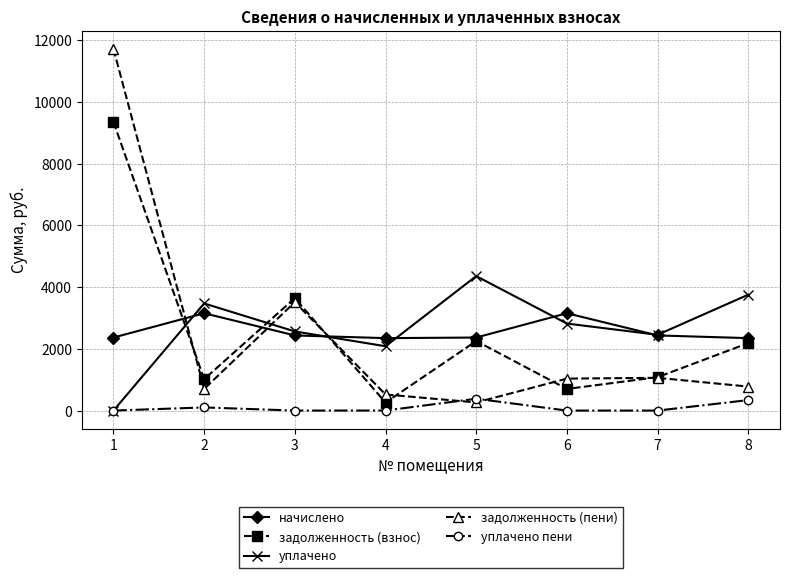

Which series has the largest total across all categories?

уплачено